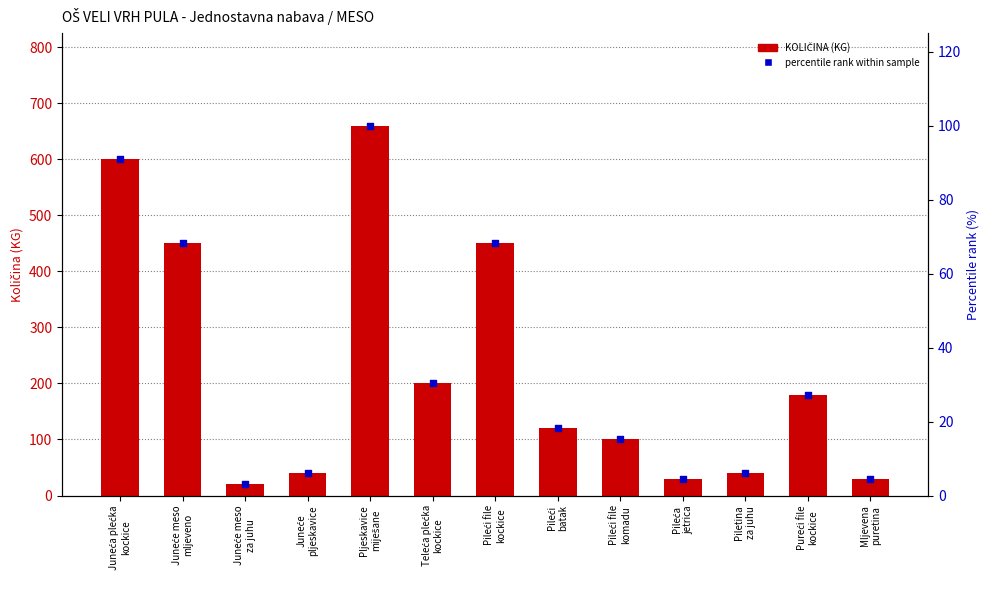

At how many categories does at least one series exceed 645?

1